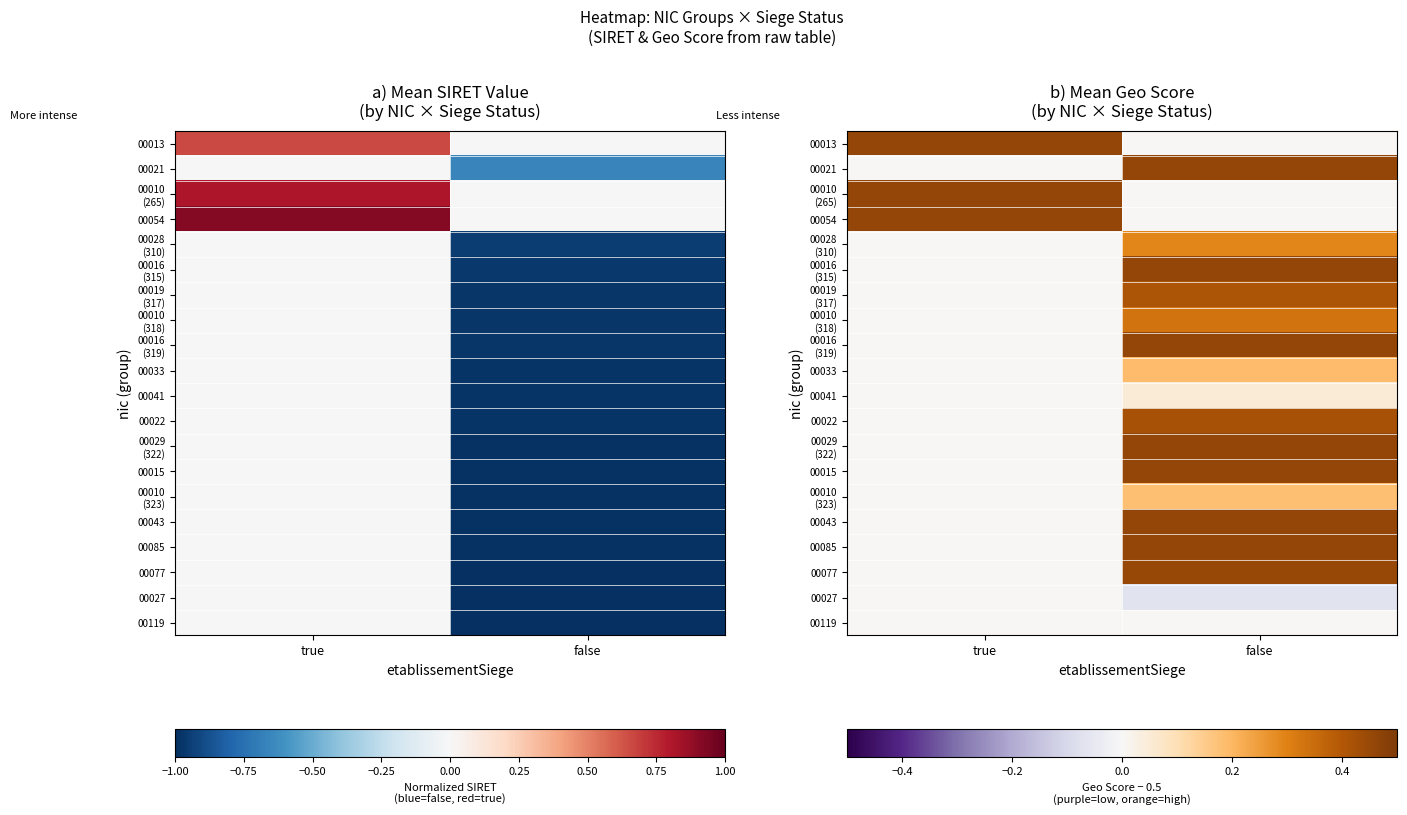

At which label does 00010 (323) reach its minimum?

true